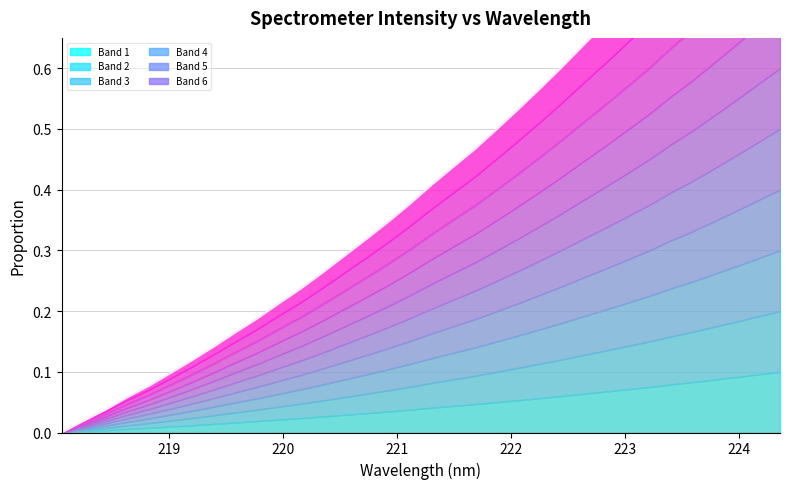

Reading left to right, what are all the values shown in this chart?

0.0	0.0	0.0	0.1	0.1	0.1	0.1	0.1	0.2	0.2	0.2	0.2	0.3	0.3	0.3	0.3	0.4	0.4	0.4	0.5	0.5	0.5	0.6	0.6	0.6	0.7	0.7	0.8	0.8	0.8	0.9	0.9	1.0	1.0